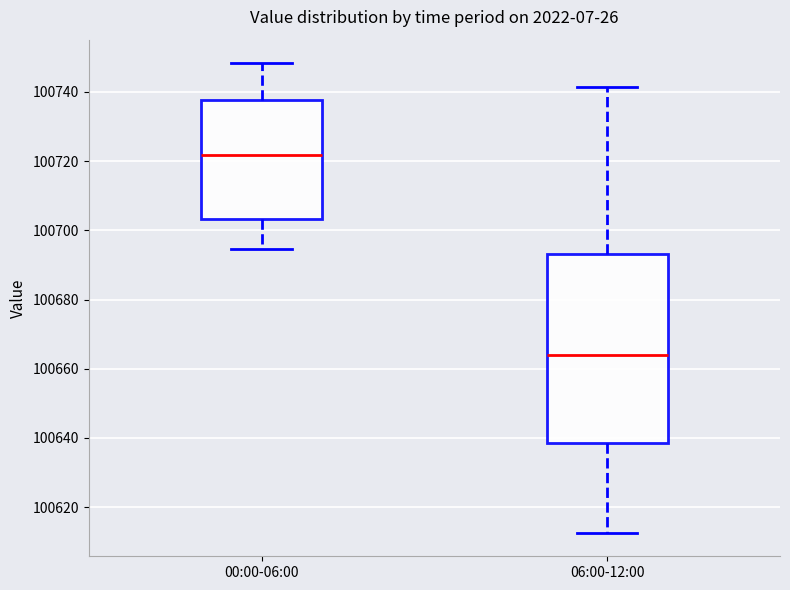

Reading left to right, read every box against the y-axis: the position of its median line, the range the box covers, and the ends of its whiskers. The values are not printed on the chart, so give them approximately, as read against the axis.

00:00-06:00: median 100722, box 100704 to 100738, whiskers 100694 to 100748
06:00-12:00: median 100664, box 100638 to 100694, whiskers 100612 to 100742